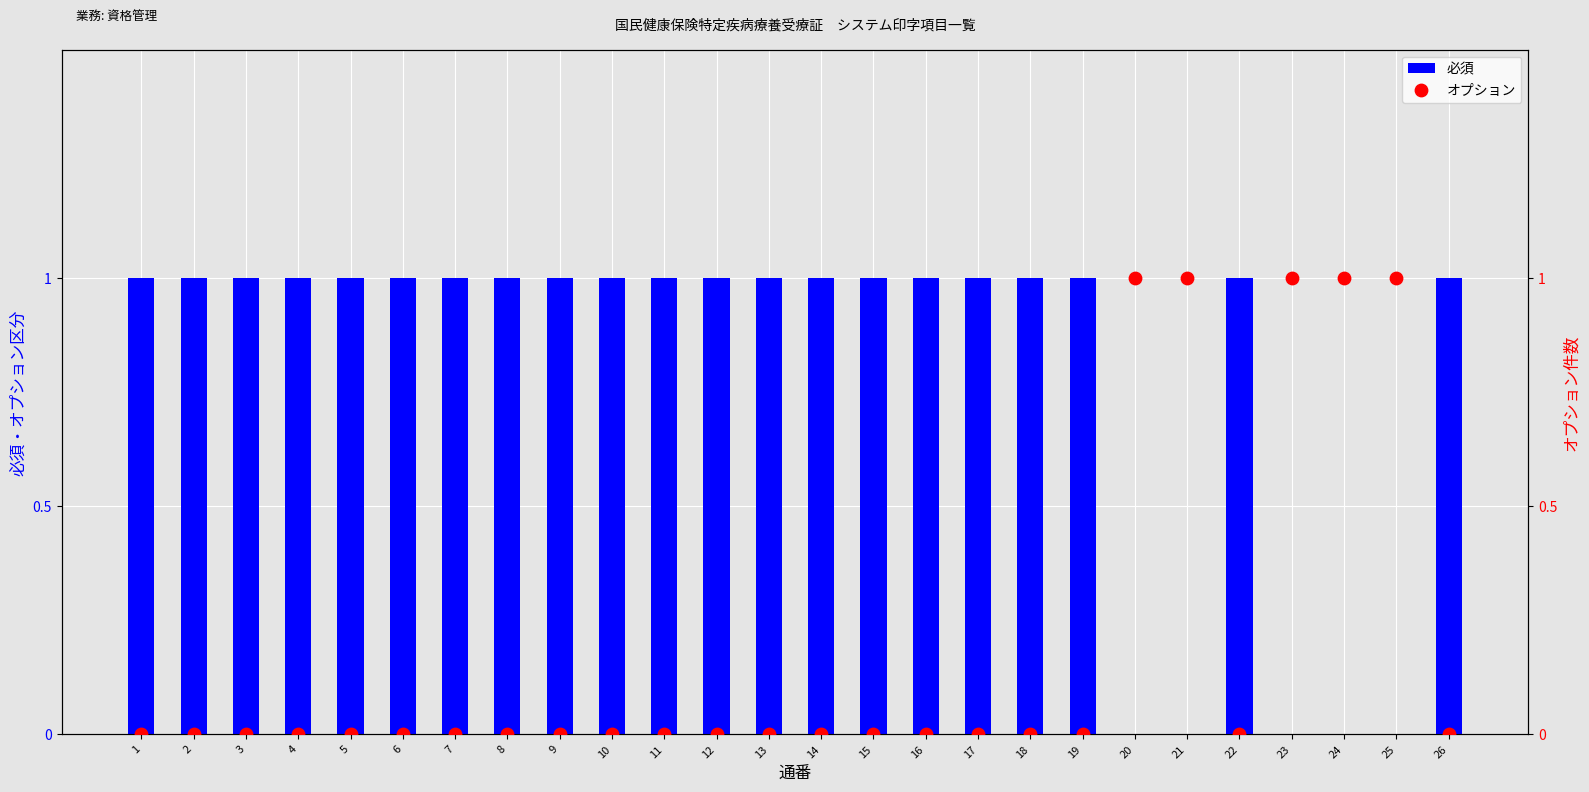

Which series has the largest total across all categories?

必須